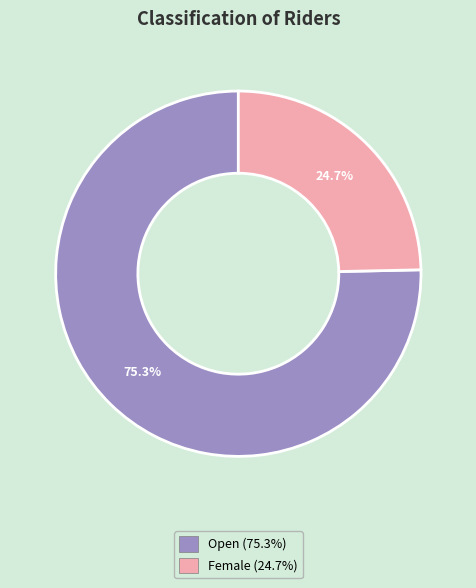

To the nearest percent, what is the difference between the Open and Female slice percentages?

51%